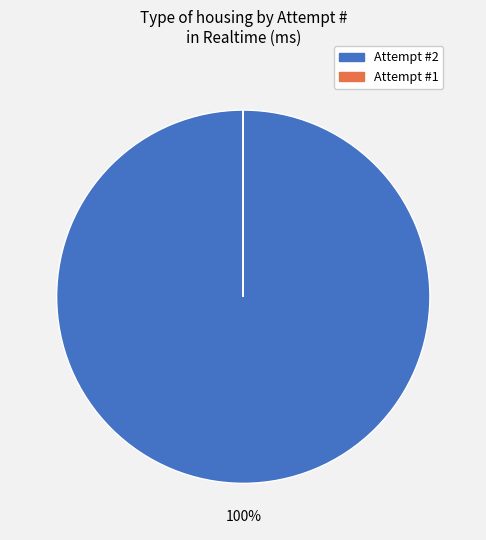

The Attempt #2 slice represents 100% of the pie. True or false?

True